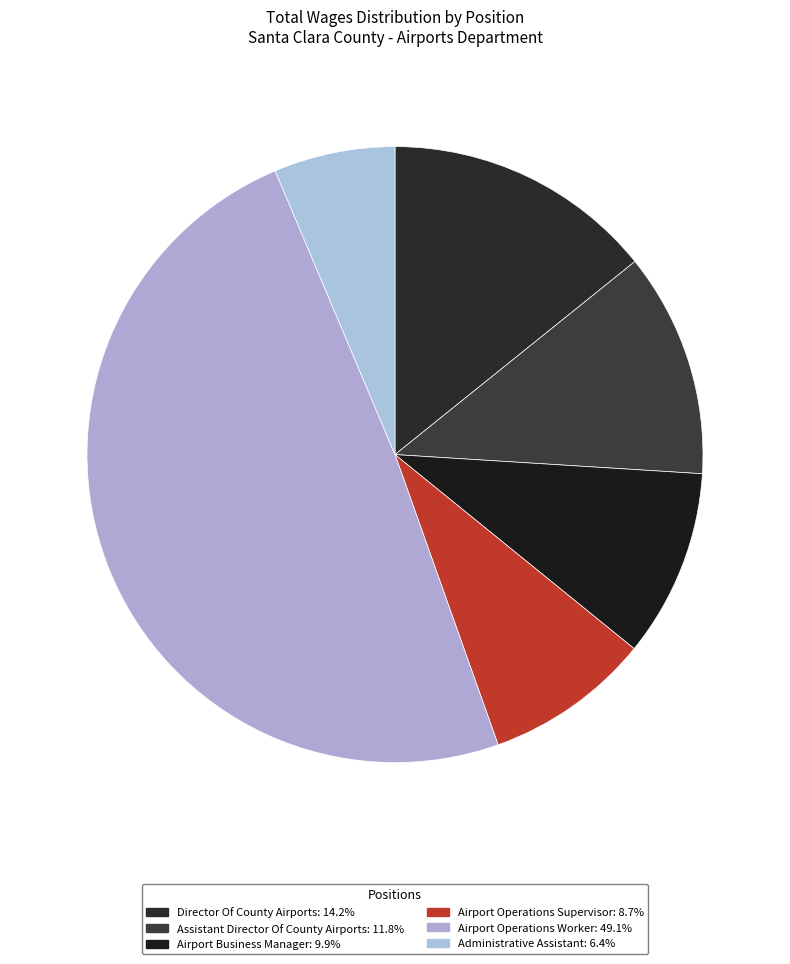

To the nearest percent, what percentage of the pie is Director Of County Airports?

14%